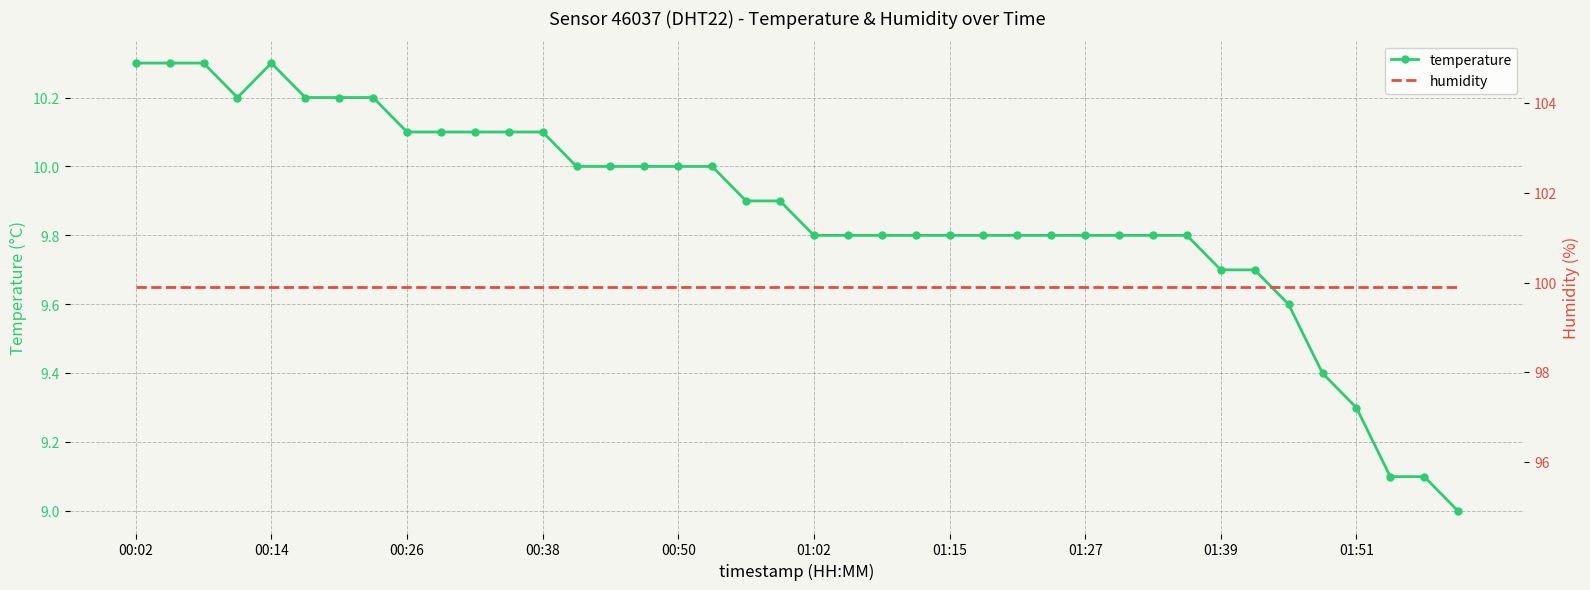

What is the difference between the second highest and second lowest values in the temperature series?

1.2